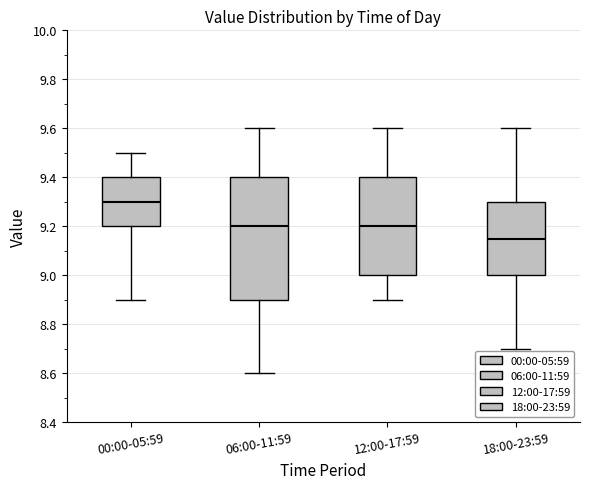

Which box is the tallest, from its lower edge to its upper edge?

06:00-11:59